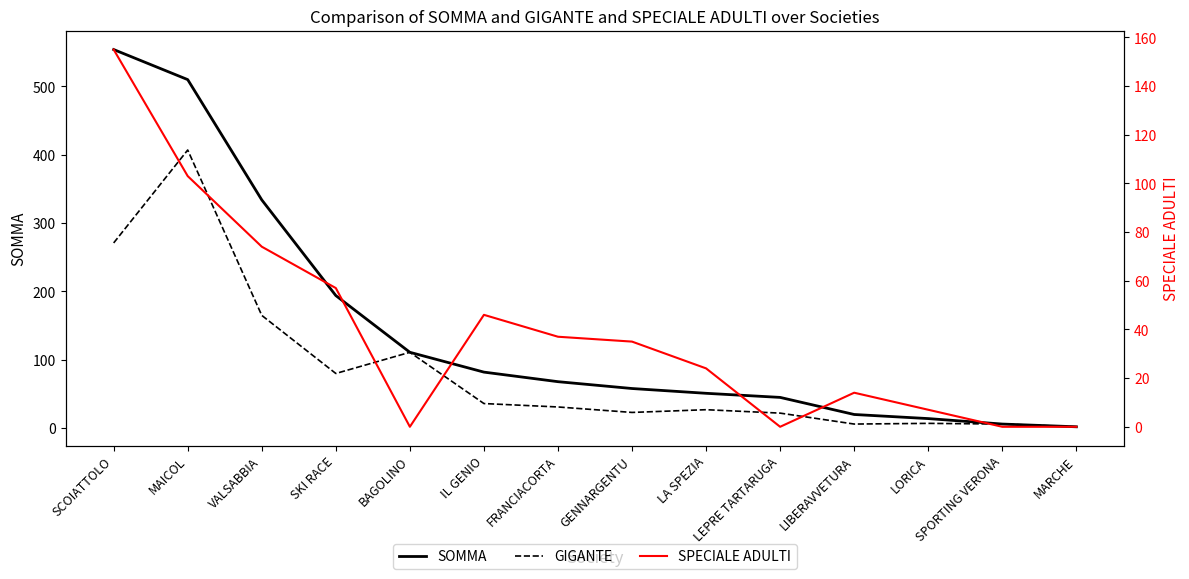

At which category is the sum across all series the highest?

MAICOL